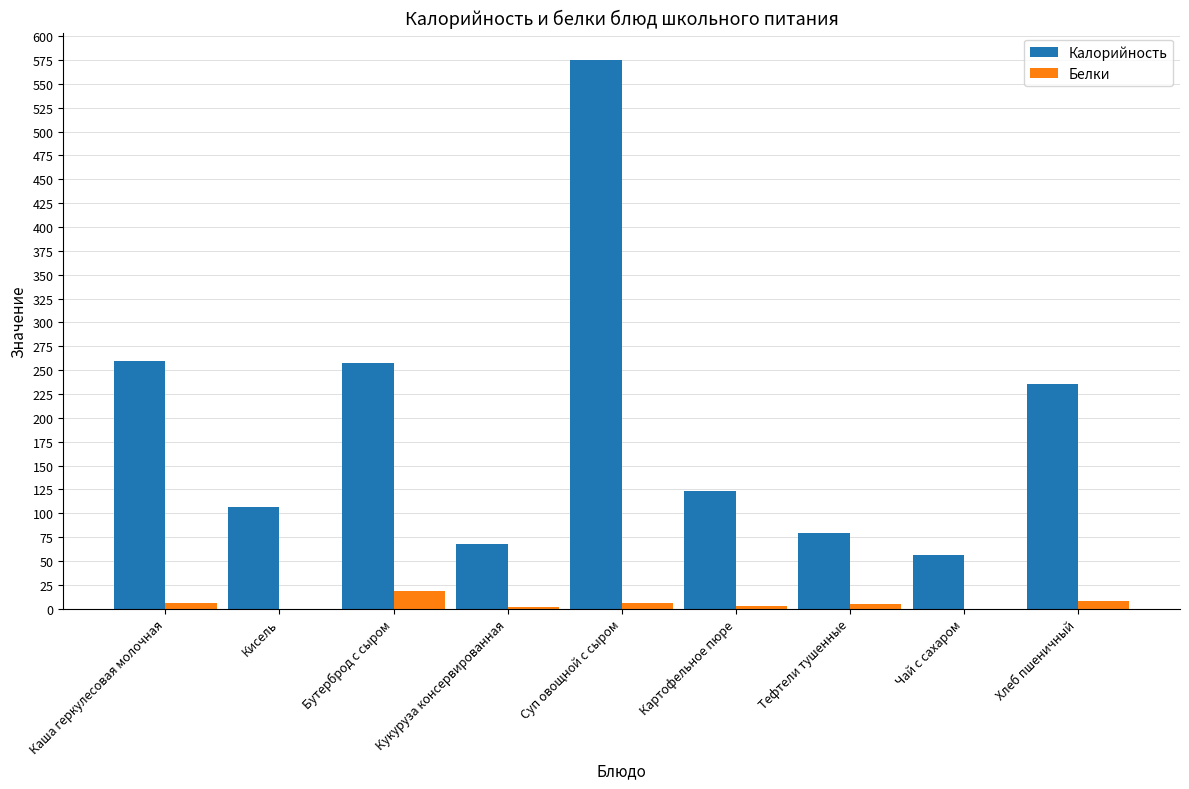

How many data points in Белки are above 4?

5